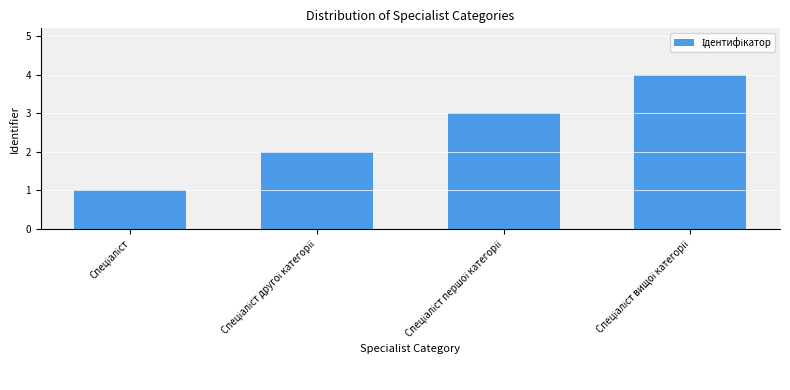

What is the sum of all values?

10